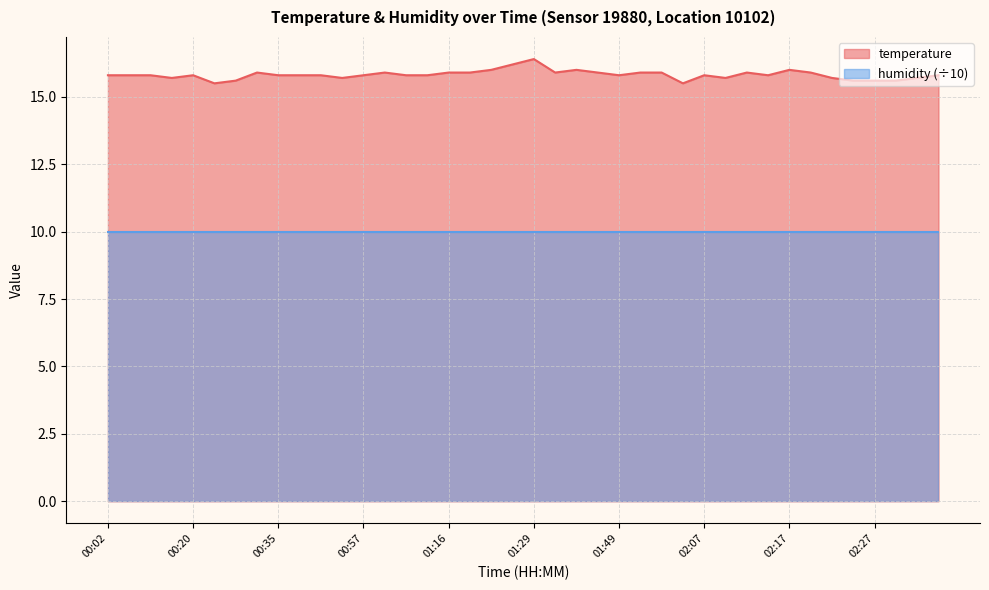

The value at 02:01 is 15.5. True or false?

True